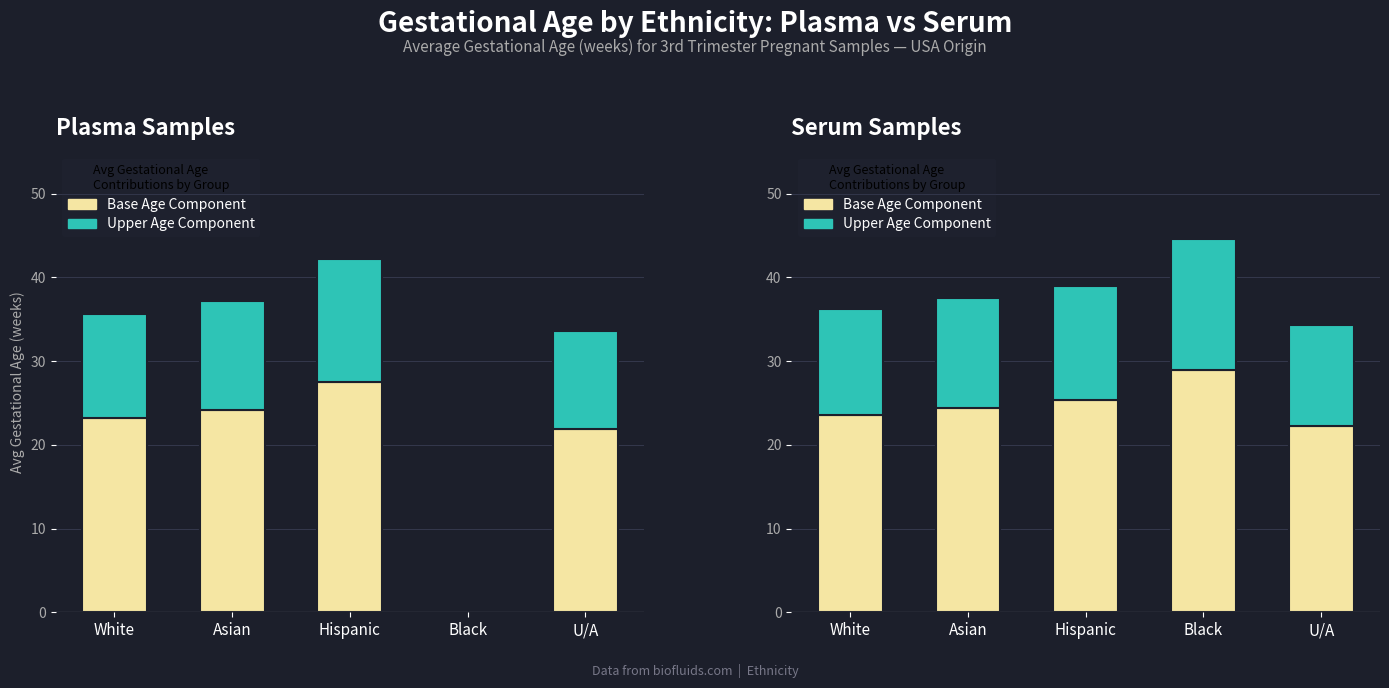

What is the difference between the maximum and minimum values in the Base Age Component series?

6.7